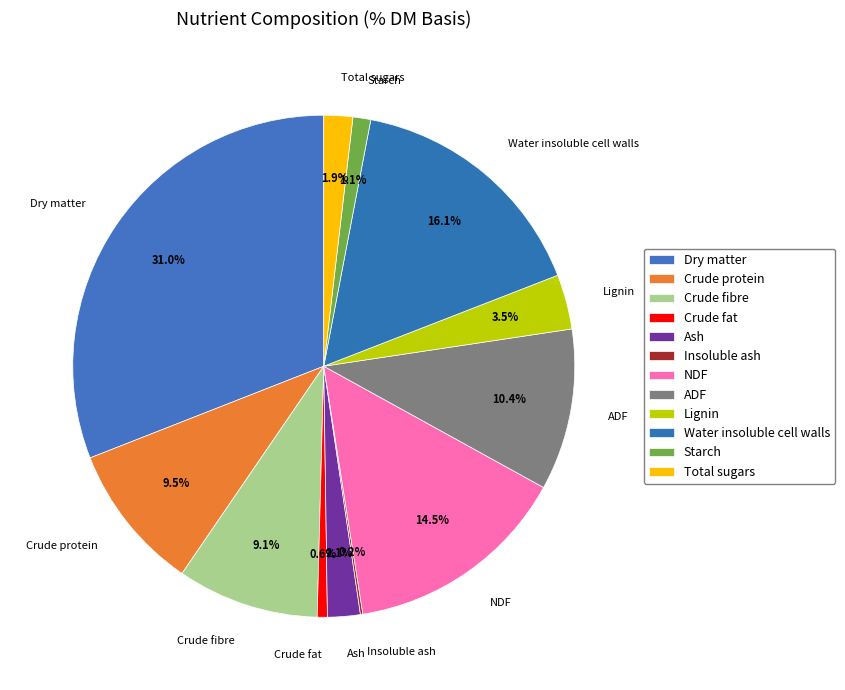

What percentage is the Total sugars slice, to the nearest percent?

2%